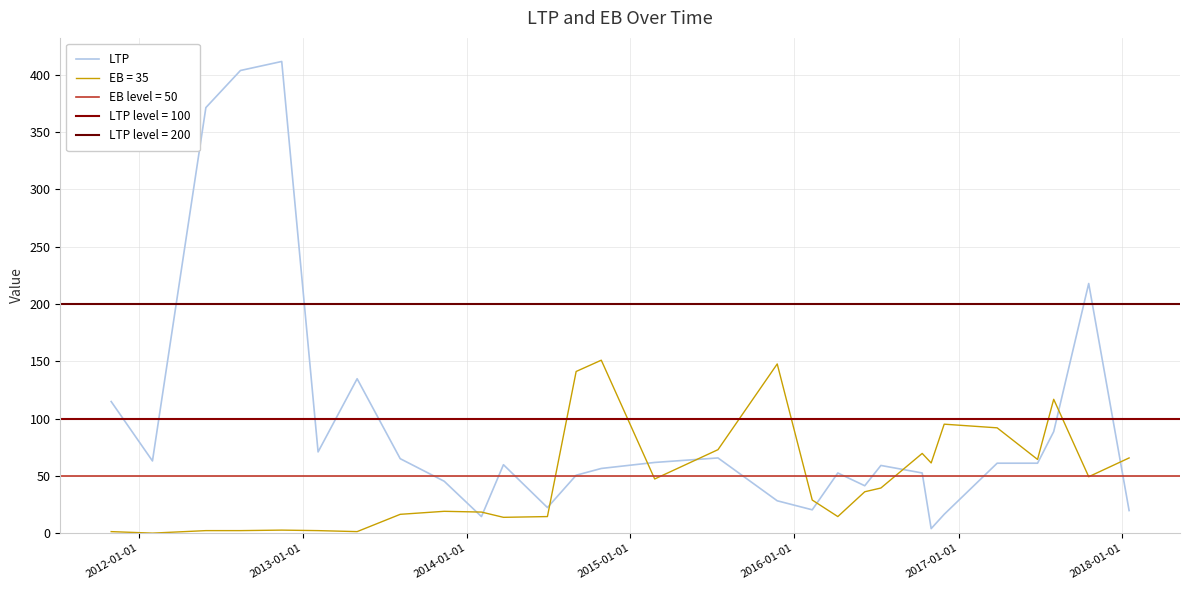

What is the maximum value shown in the chart?

411.6